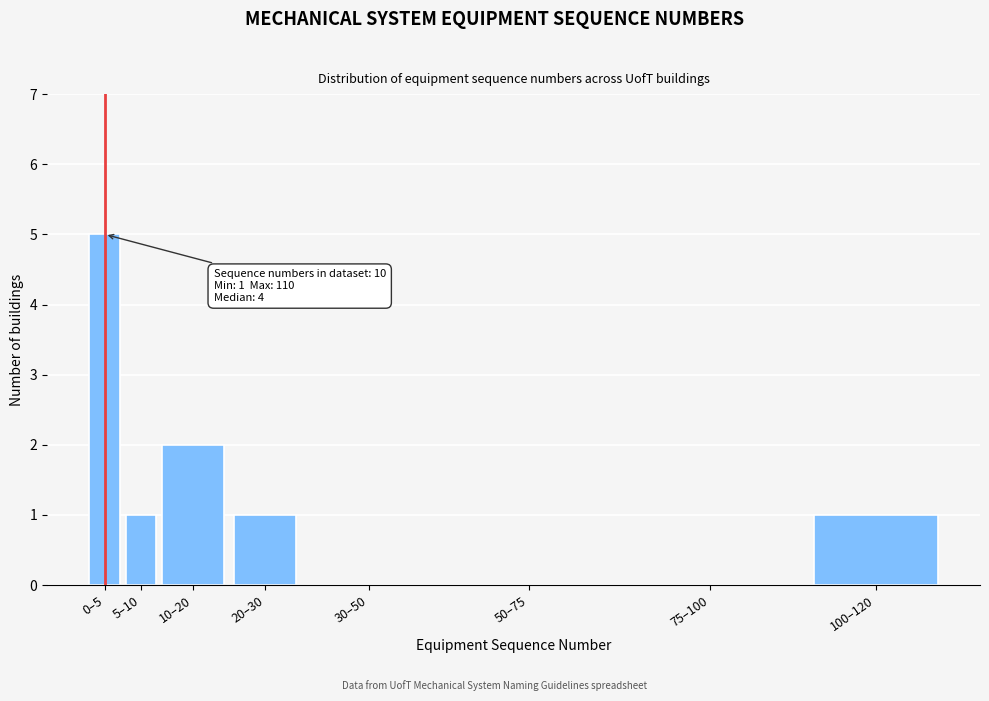

Reading left to right, what are all the values shown in this chart?

0–5=5	5–10=1	10–20=2	20–30=1	30–50=0	50–75=0	75–100=0	100–120=1